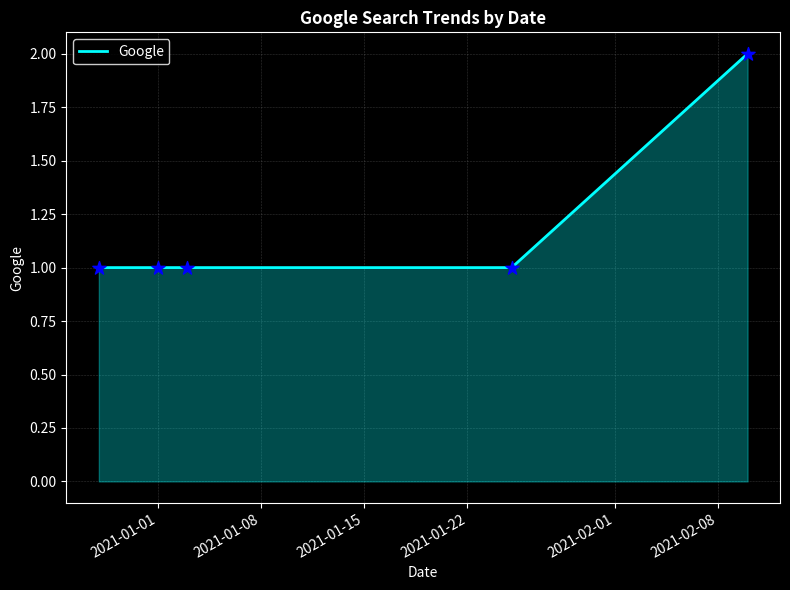

True or false: there are more than 2 points higher than both neighbors.

False